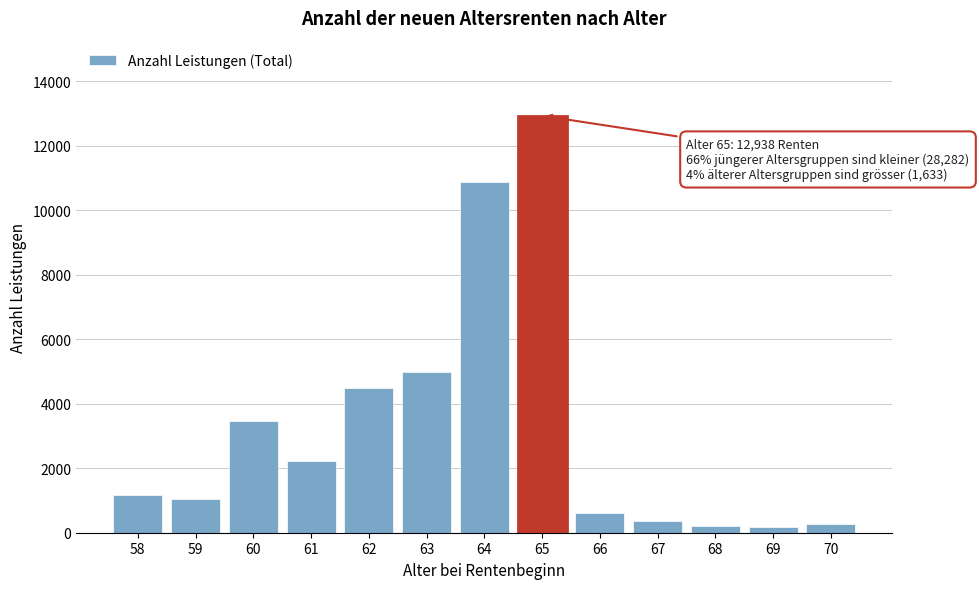

What is the value of the 9th bar from the left?

625